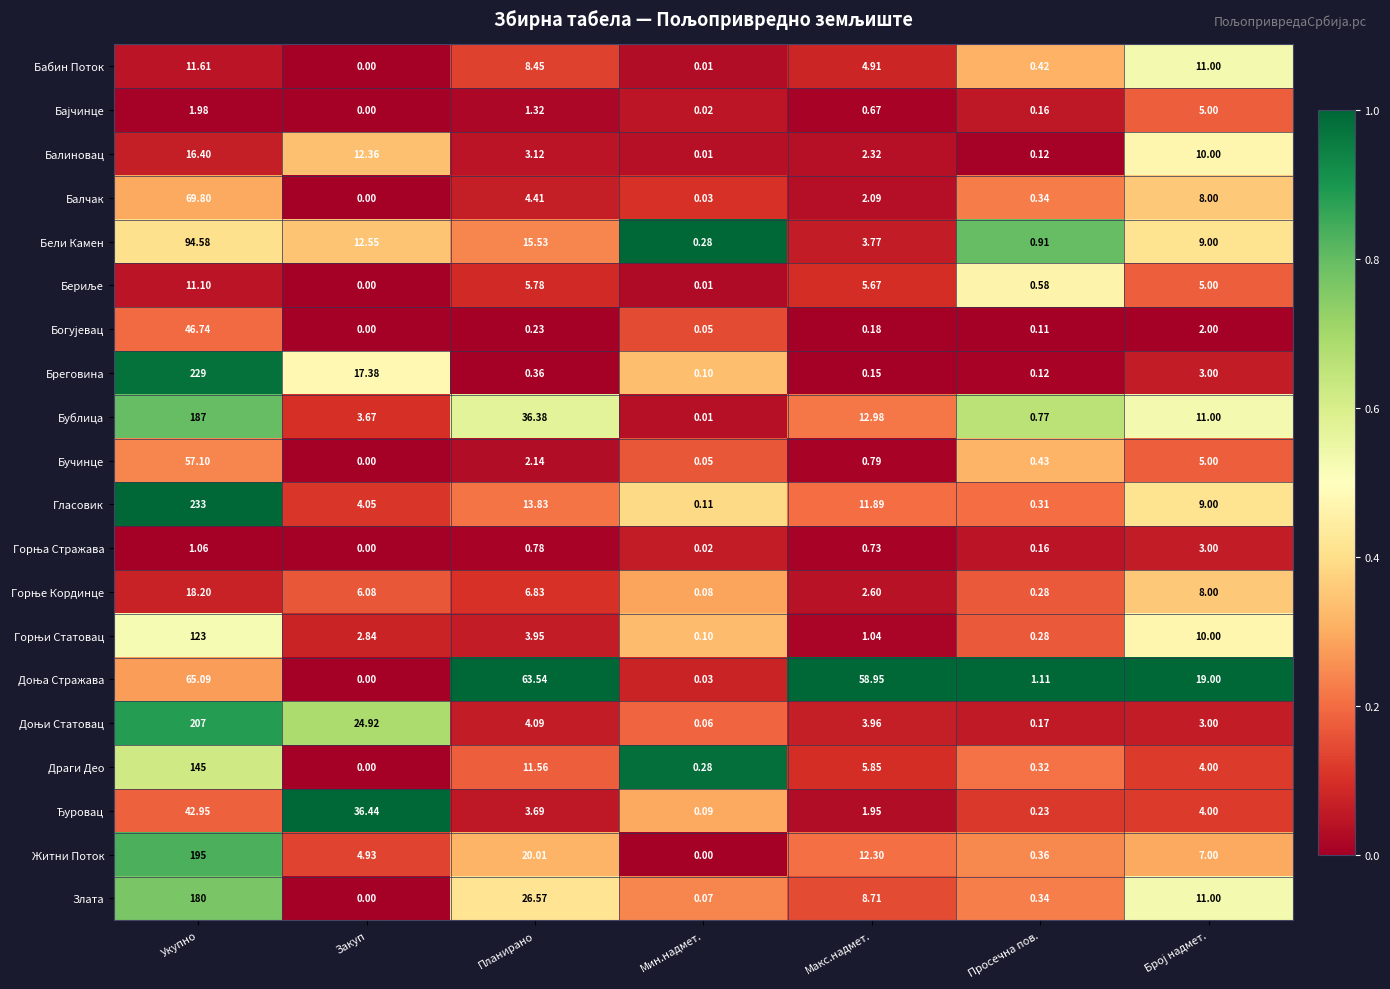

At which category is the sum across all series the highest?

Укупно